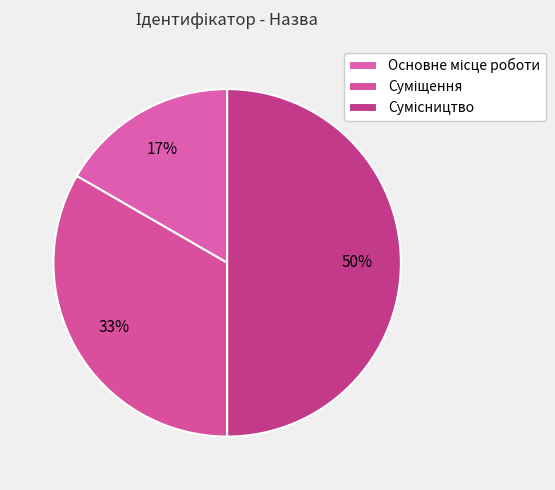

Count the number of slices in the pie.

3